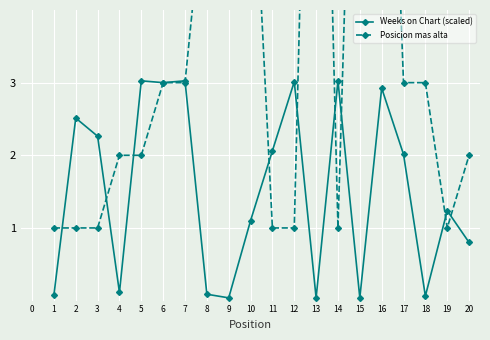

The value of Weeks on Chart (scaled) at 11 is 0.9. True or false?

False